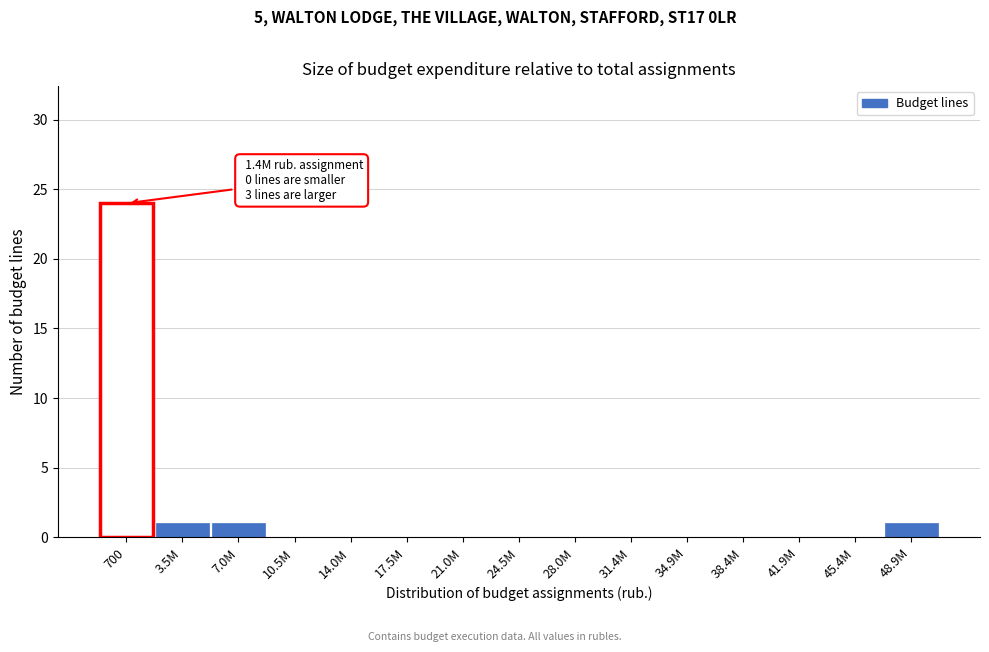

Reading left to right, what are all the values shown in this chart?

700=24	3.5M=1	7.0M=1	10.5M=0	14.0M=0	17.5M=0	21.0M=0	24.5M=0	28.0M=0	31.4M=0	34.9M=0	38.4M=0	41.9M=0	45.4M=0	48.9M=1